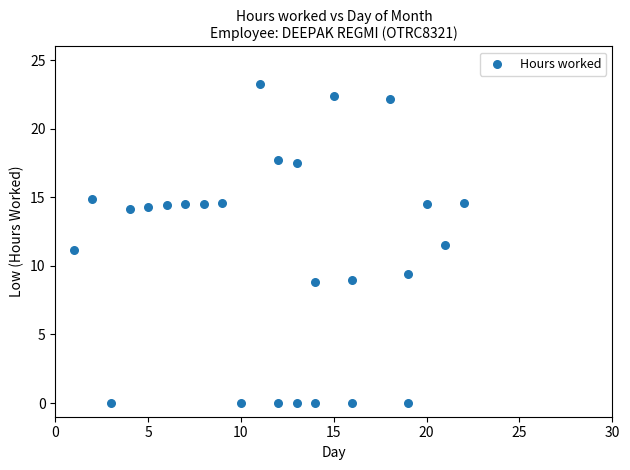

What is the range of X values (max minus min)?

21.0